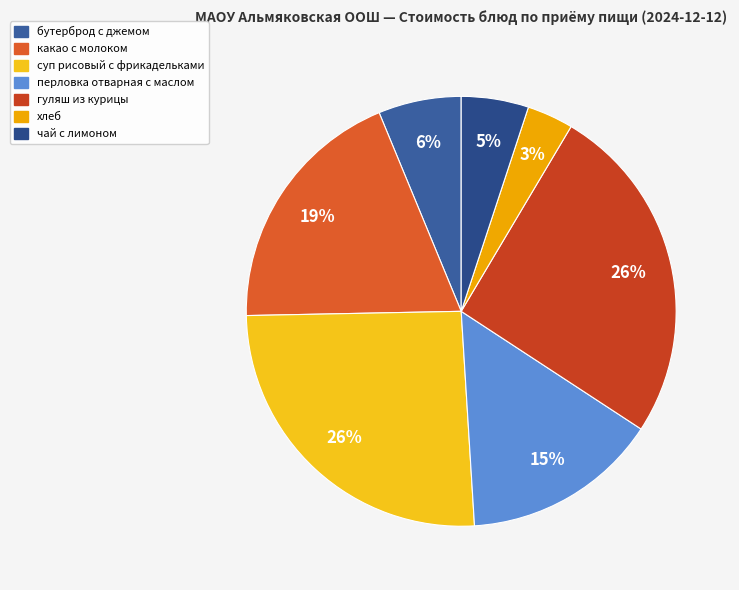

To the nearest percent, what portion does перловка отварная с маслом represent?

15%